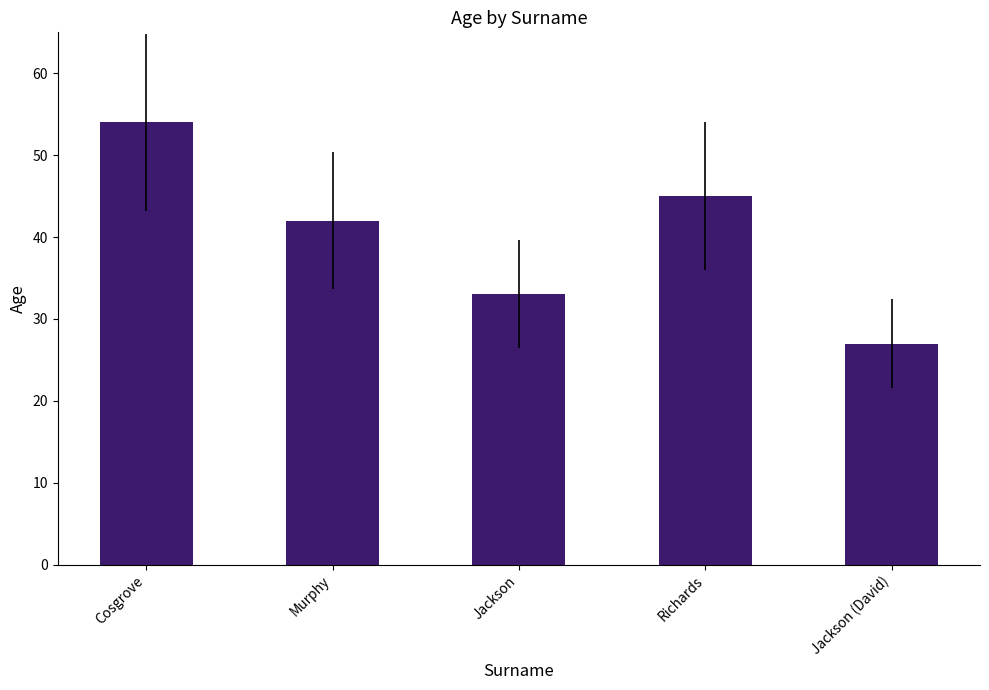

Which label corresponds to the largest value in the chart?

Cosgrove